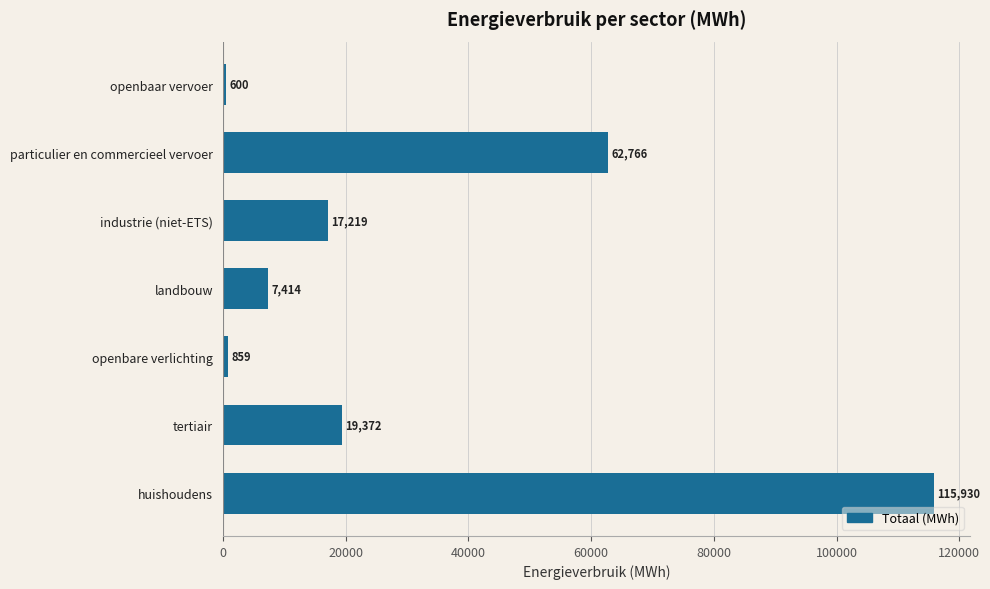

Between industrie (niet-ETS) and tertiair, which is larger?

tertiair